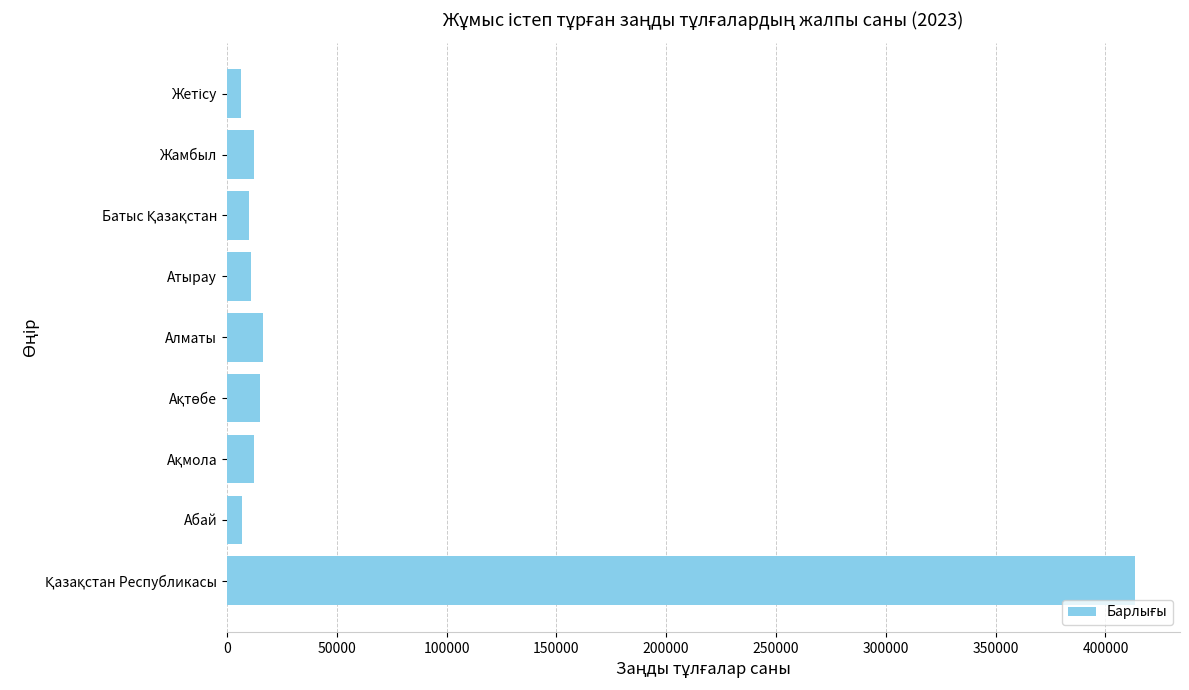

What is the maximum value shown in the chart?

413258